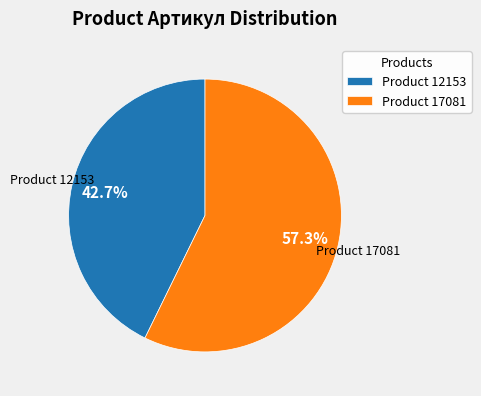

How many segments does this pie chart have?

2